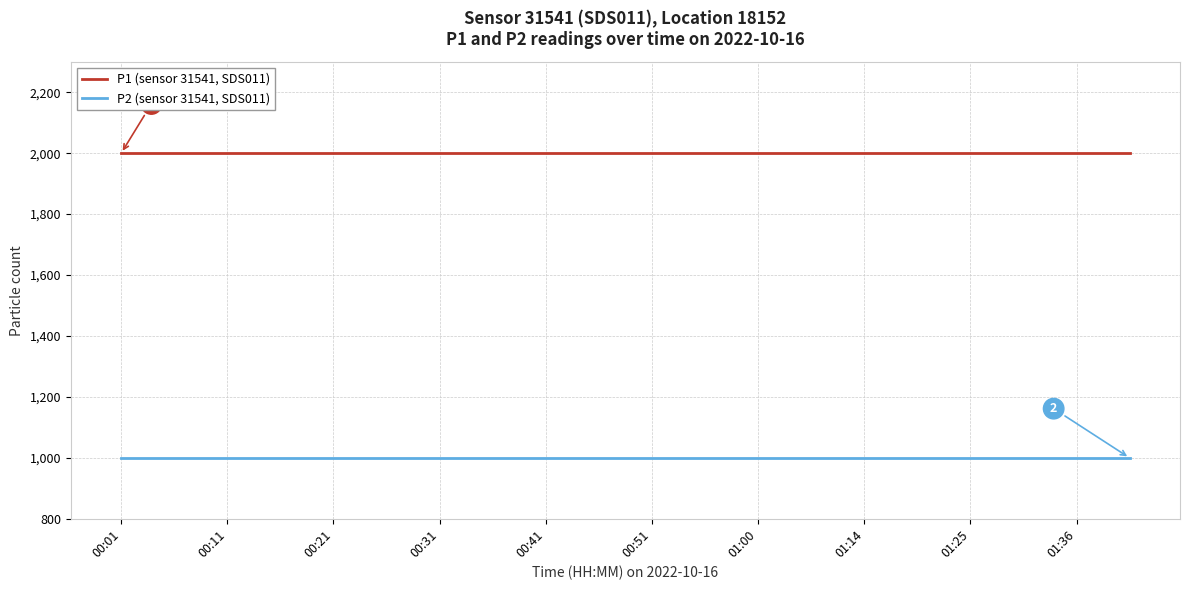

What is the sum of all P2 (sensor 31541, SDS011) values?

19998.0